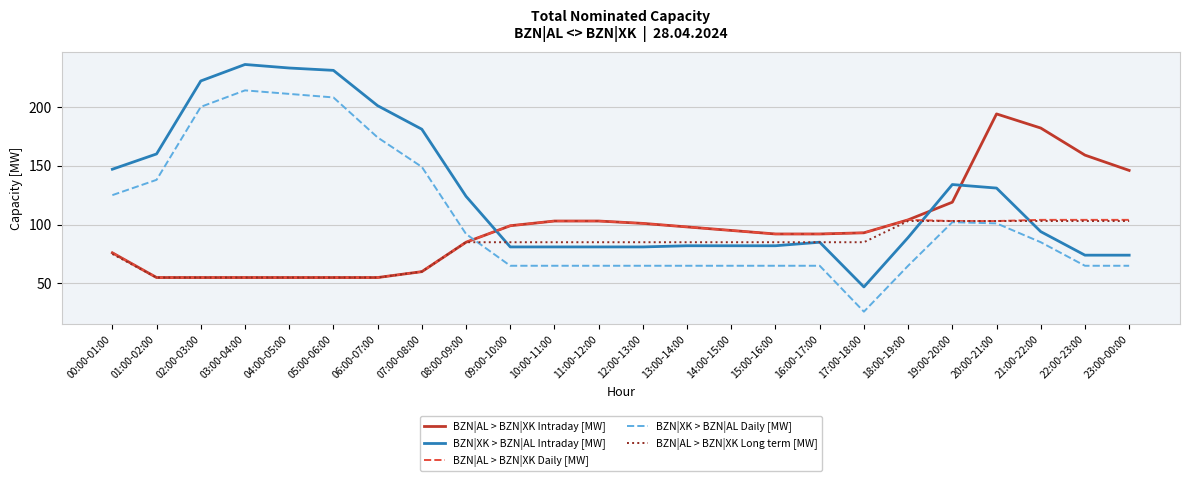

Which category has the highest value across all series?

03:00-04:00